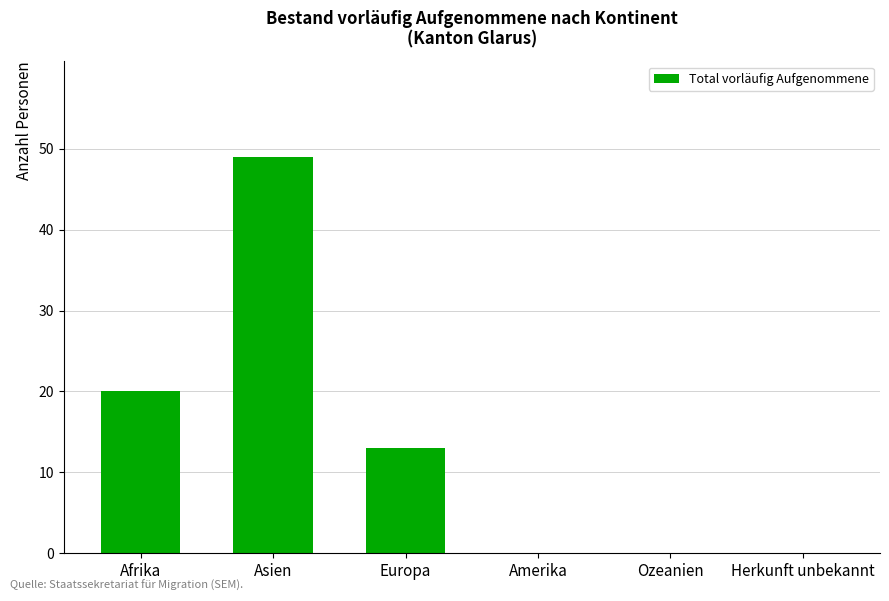

What is the sum of all values?

82